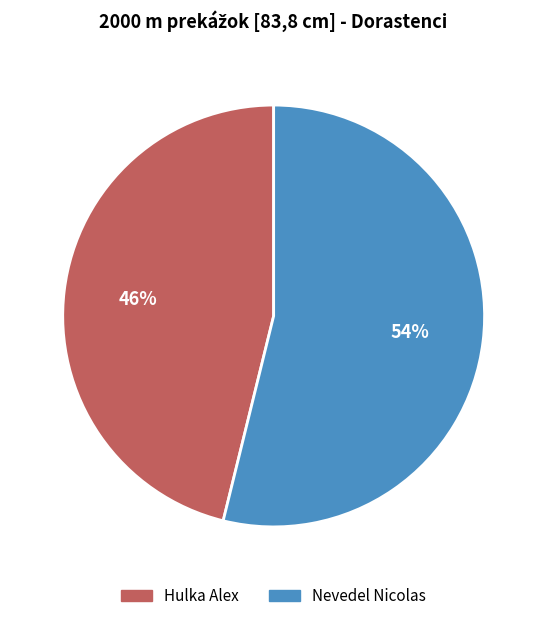

Do Hulka Alex and Nevedel Nicolas together represent more than half of the pie?

Yes